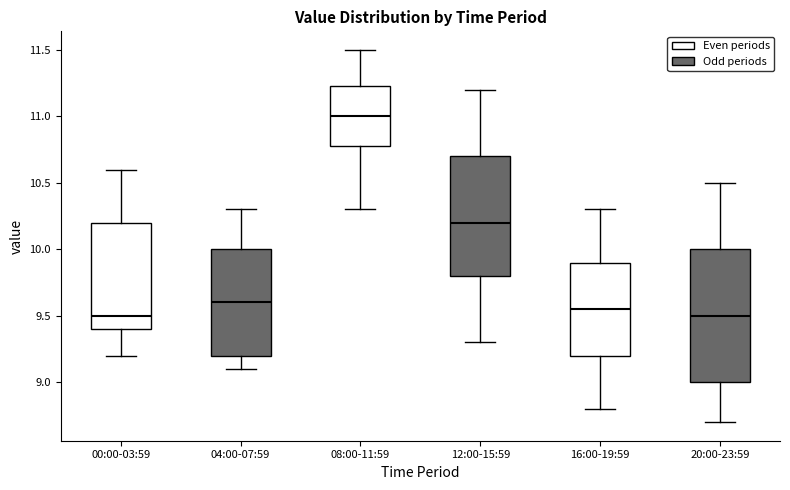

Reading left to right, transcribe this box plot: for each box, give where its median line is, the range the box spans, and where its two whiskers end, as read against the y-axis. The values are not printed on the chart, so give them approximately, as read against the axis.

00:00-03:59: median 9.50, box 9.40 to 10.20, whiskers 9.20 to 10.60
04:00-07:59: median 9.60, box 9.20 to 10.00, whiskers 9.10 to 10.30
08:00-11:59: median 11.00, box 10.80 to 11.25, whiskers 10.30 to 11.50
12:00-15:59: median 10.20, box 9.80 to 10.70, whiskers 9.30 to 11.20
16:00-19:59: median 9.55, box 9.20 to 9.90, whiskers 8.80 to 10.30
20:00-23:59: median 9.50, box 9.00 to 10.00, whiskers 8.70 to 10.50